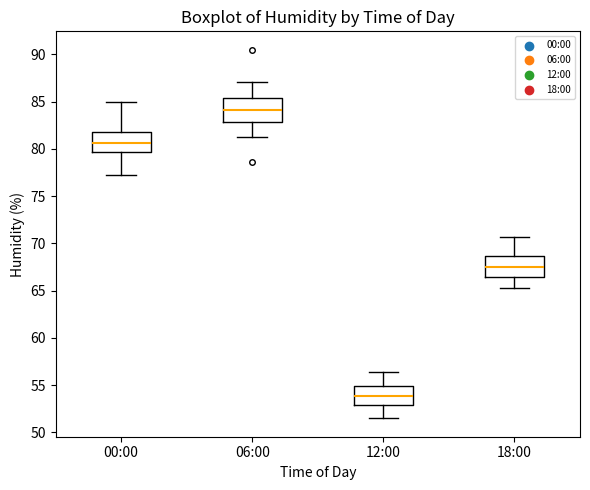

Reading left to right, read every box against the y-axis: the position of its median line, the range the box covers, and the ends of its whiskers. The values are not printed on the chart, so give them approximately, as read against the axis.

00:00: median 80.5, box 79.5 to 82.0, whiskers 77.0 to 85.0
06:00: median 84.0, box 83.0 to 85.5, whiskers 81.5 to 87.0
12:00: median 54.0, box 53.0 to 55.0, whiskers 51.5 to 56.5
18:00: median 67.5, box 66.5 to 68.5, whiskers 65.5 to 70.5